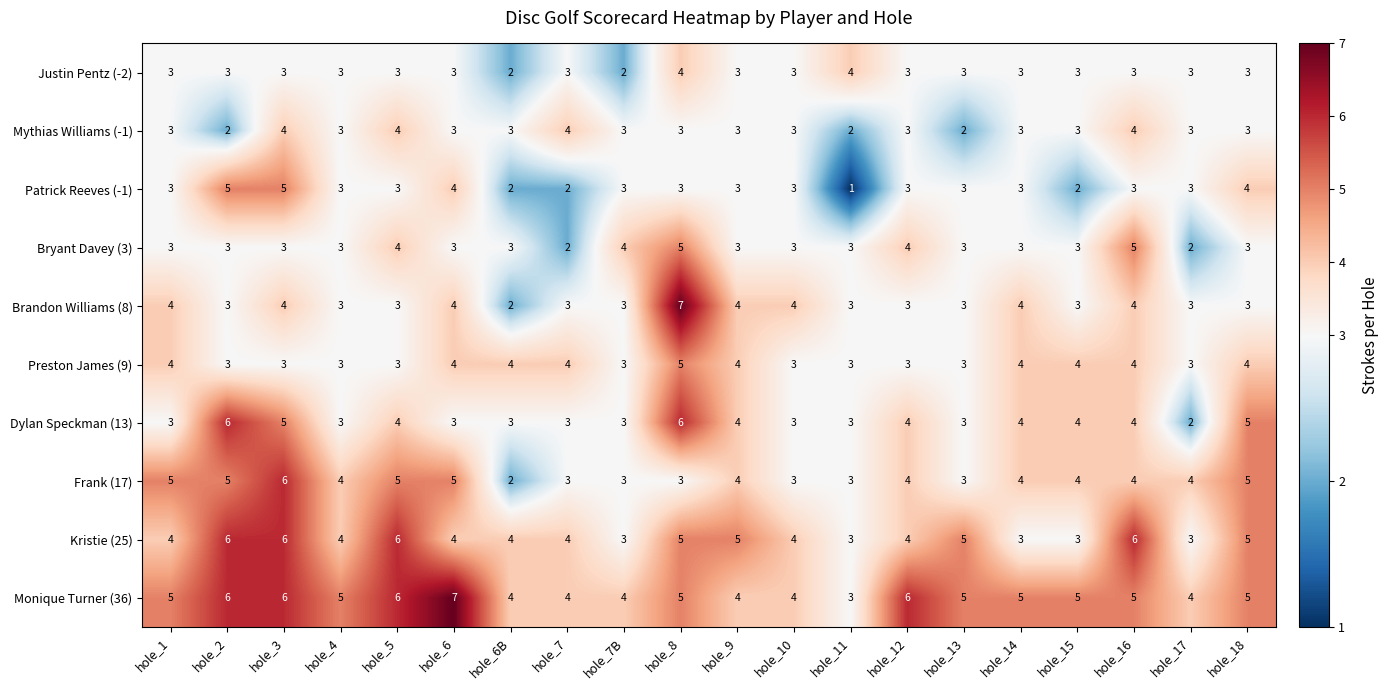

What is the maximum value shown in the chart?

7